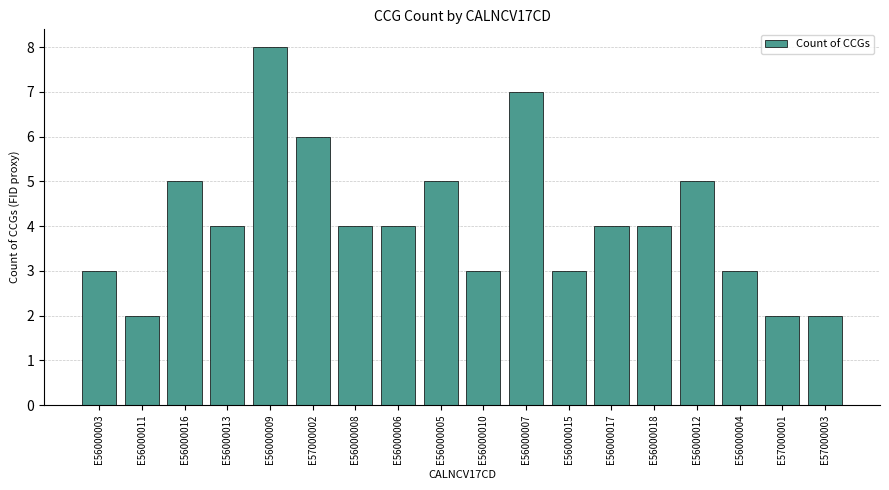

How many data points does each series have?

18